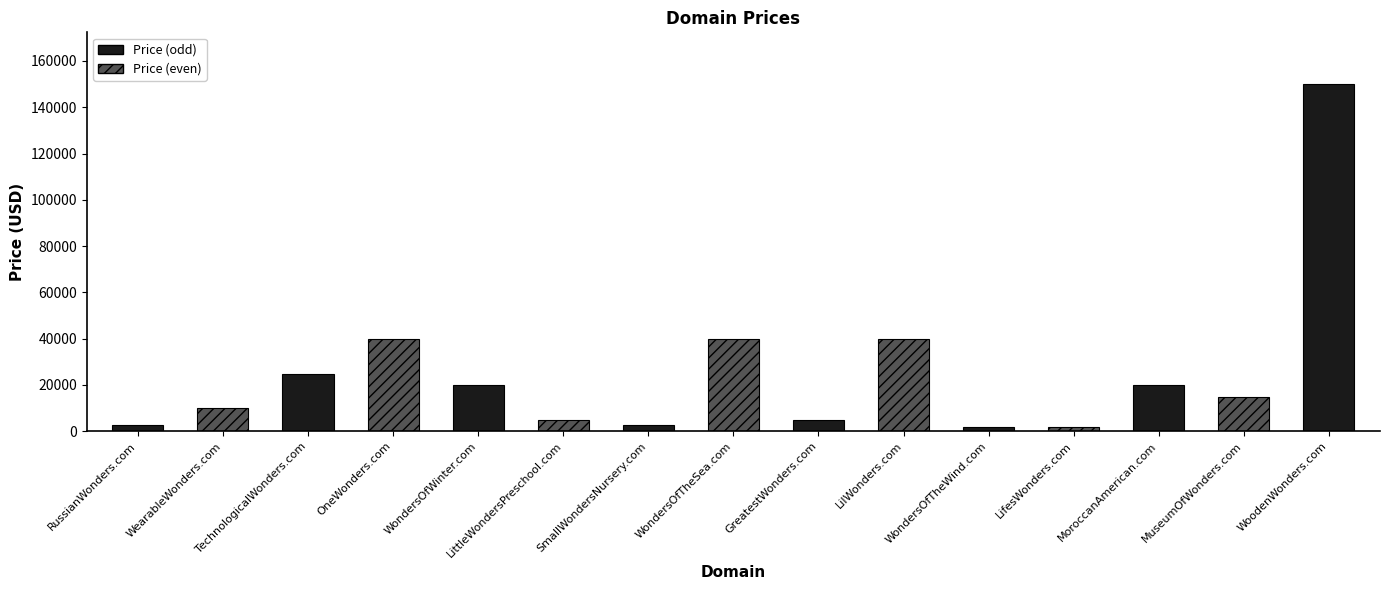

What is the maximum value shown in the chart?

149888